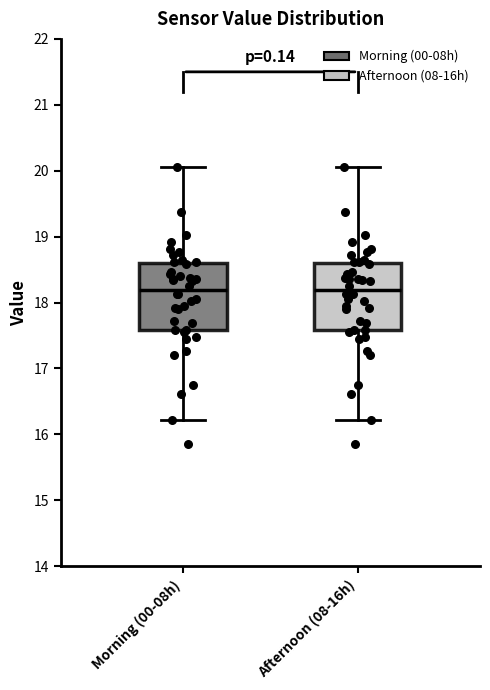

Reading left to right, transcribe this box plot: for each box, give where its median line is, the range the box spans, and where its two whiskers end, as read against the y-axis. The values are not printed on the chart, so give them approximately, as read against the axis.

Morning (00-08h): median 18.2, box 17.6 to 18.6, whiskers 16.2 to 20.1
Afternoon (08-16h): median 18.2, box 17.6 to 18.6, whiskers 16.2 to 20.1